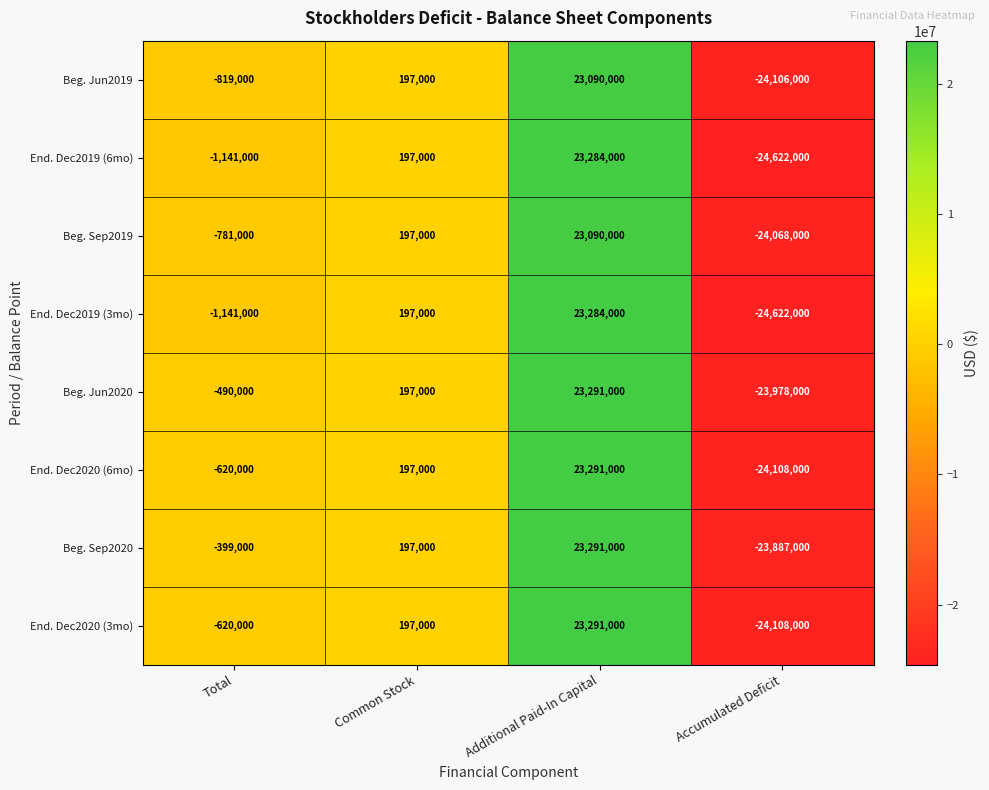

What is the approximate value of End. Dec2019 (6mo) at Common Stock, to the nearest 10?

197000